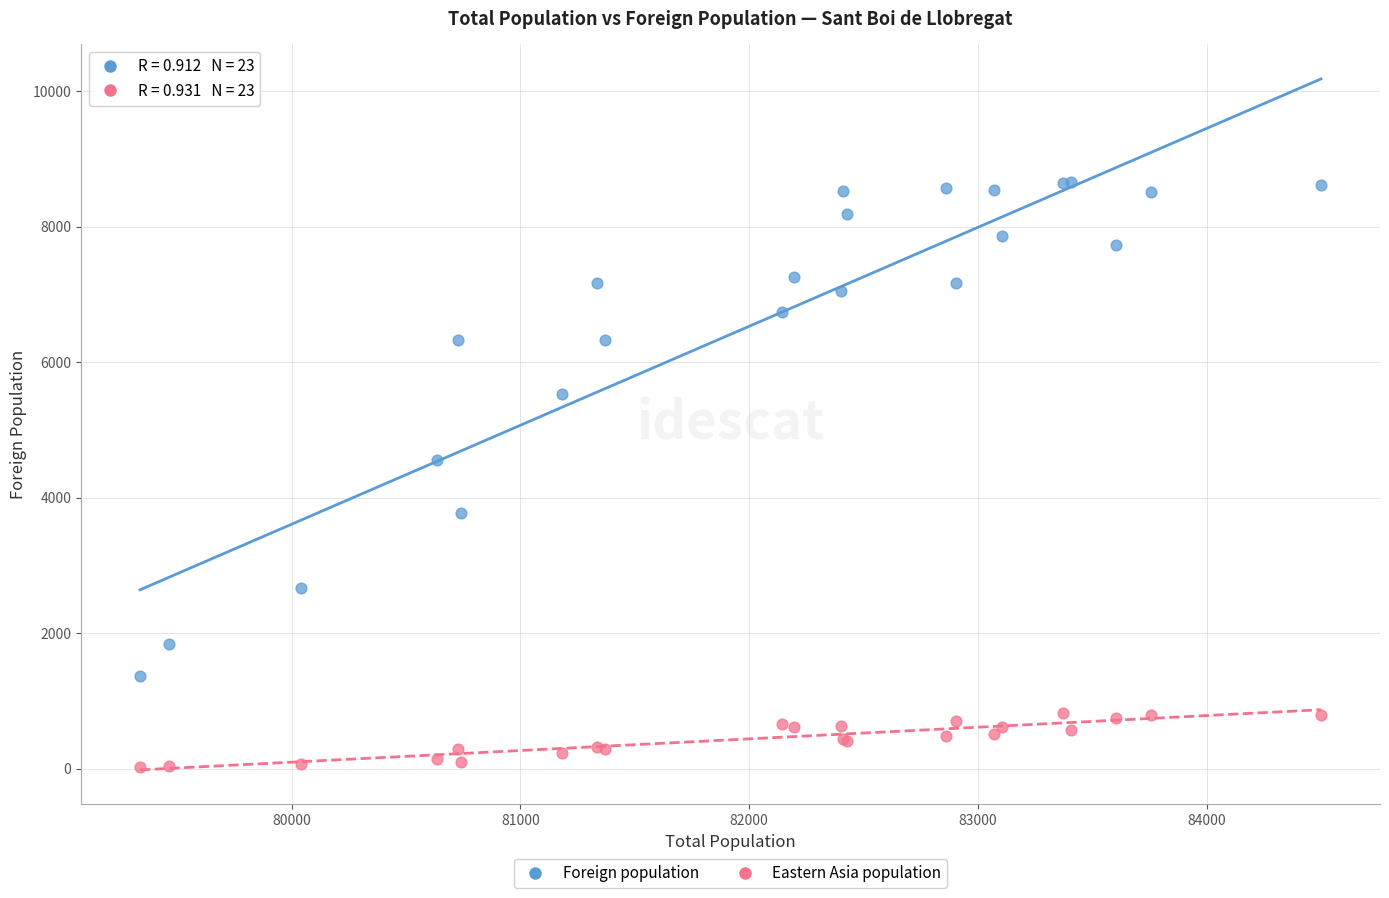

Across all series, what Y value is closest to 4344?

4554